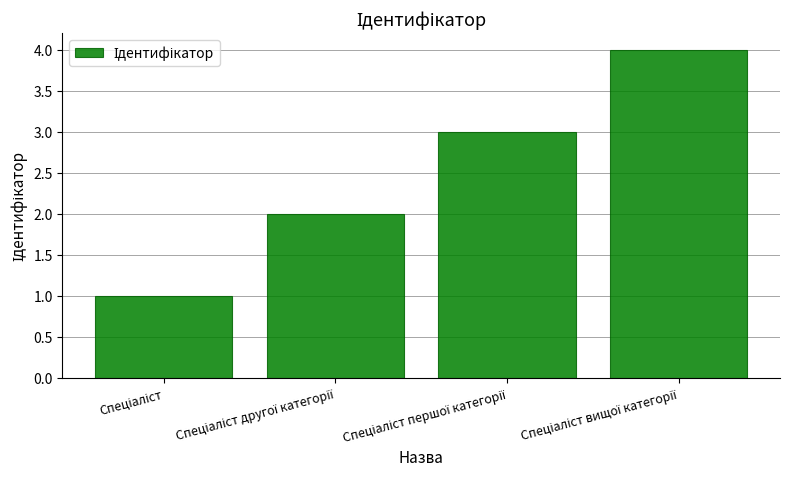

How many series are shown in this chart?

1